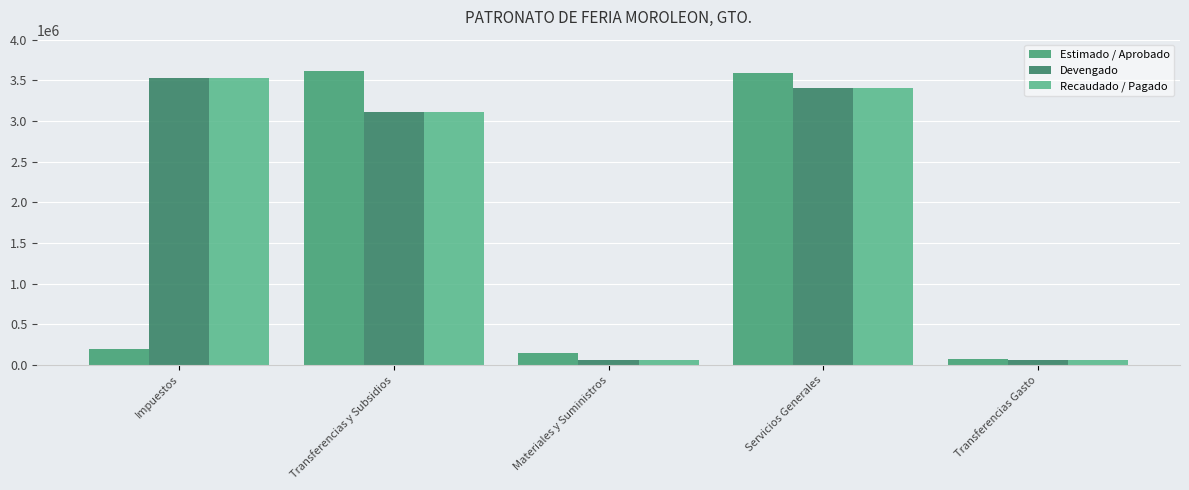

The Devengado series shows 5615263.1 at Servicios Generales. True or false?

False